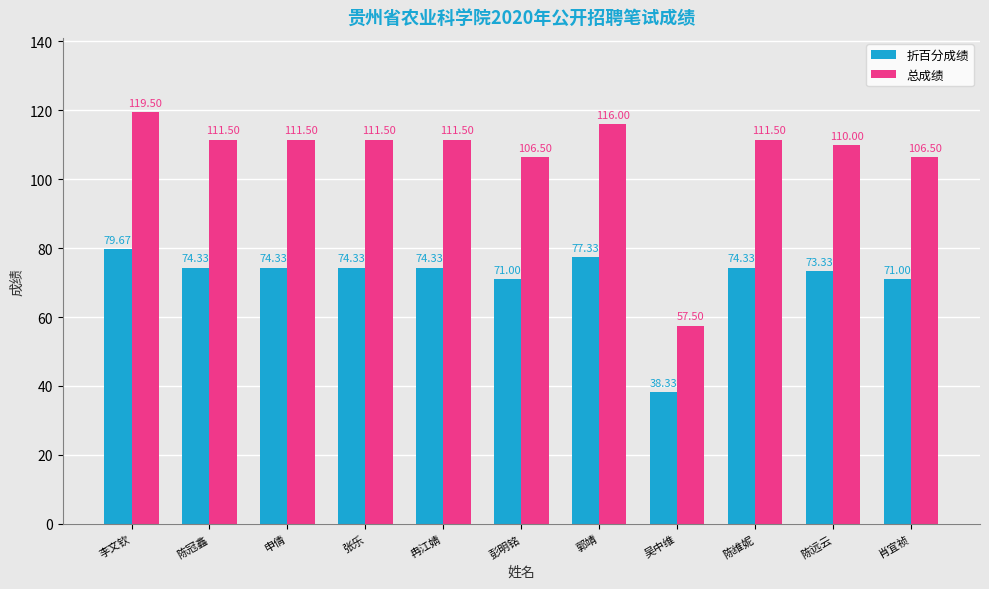

Reading left to right, list all the values displayed in this chart.

折百分成绩: 79.7	74.3	74.3	74.3	74.3	71.0	77.3	38.3	74.3	73.3	71.0
总成绩: 119.5	111.5	111.5	111.5	111.5	106.5	116.0	57.5	111.5	110.0	106.5